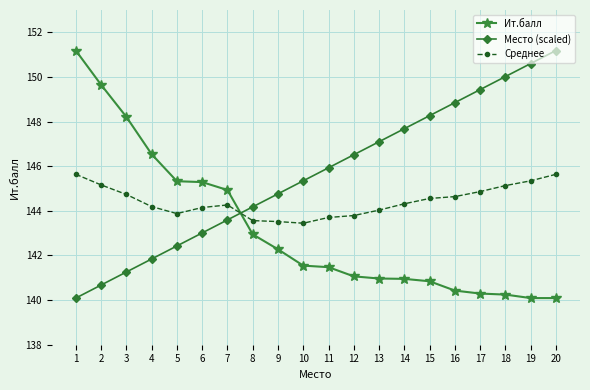

Does the chart display data point markers on the line(s)?

Yes